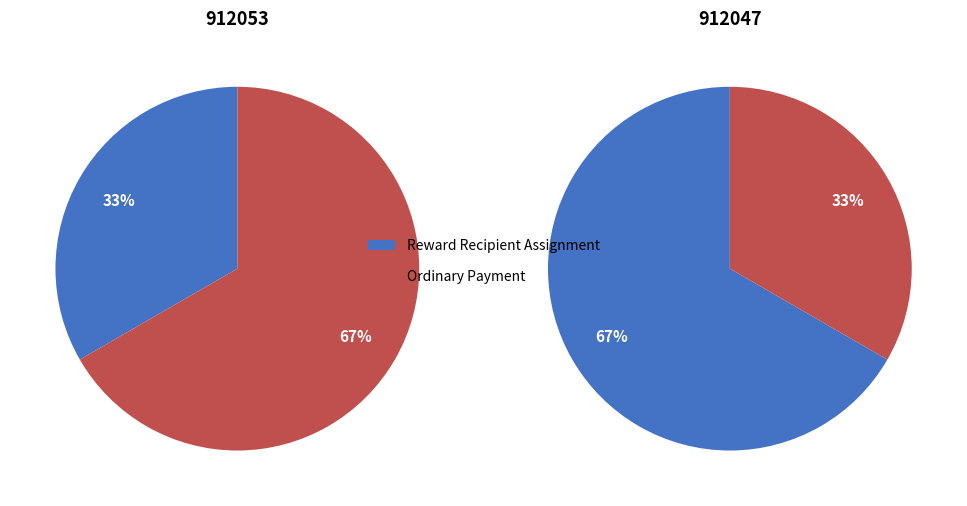

How many slices are in this pie chart?

2